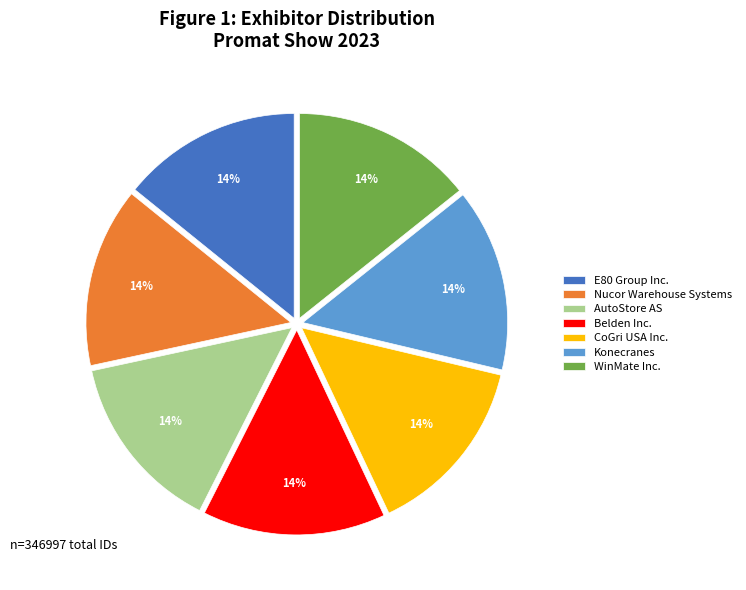

Is the sum of Konecranes and CoGri USA Inc. greater than half?

No